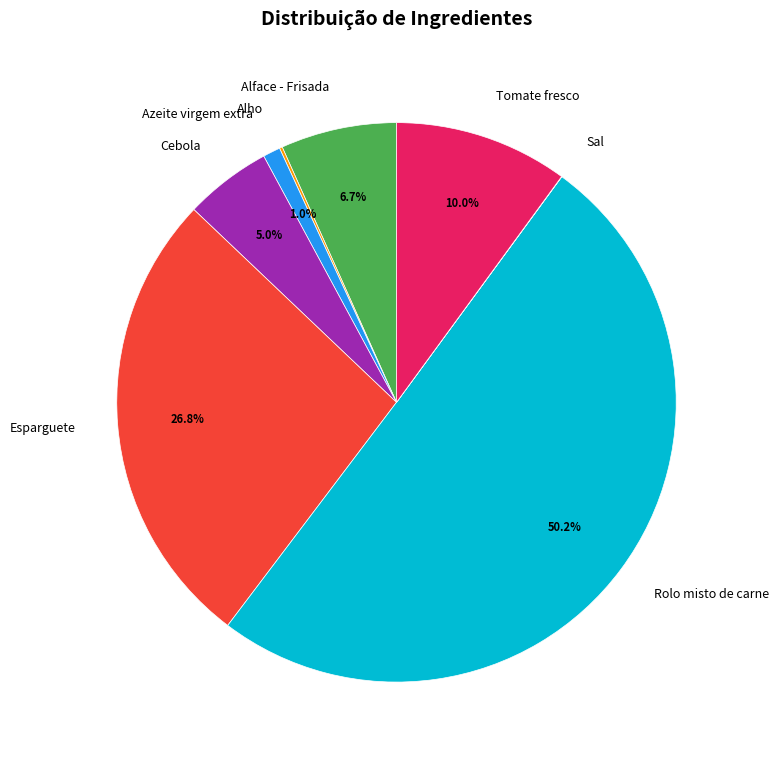

What is the ratio of the value at Rolo misto de carne to the value at Tomate fresco?

5.0